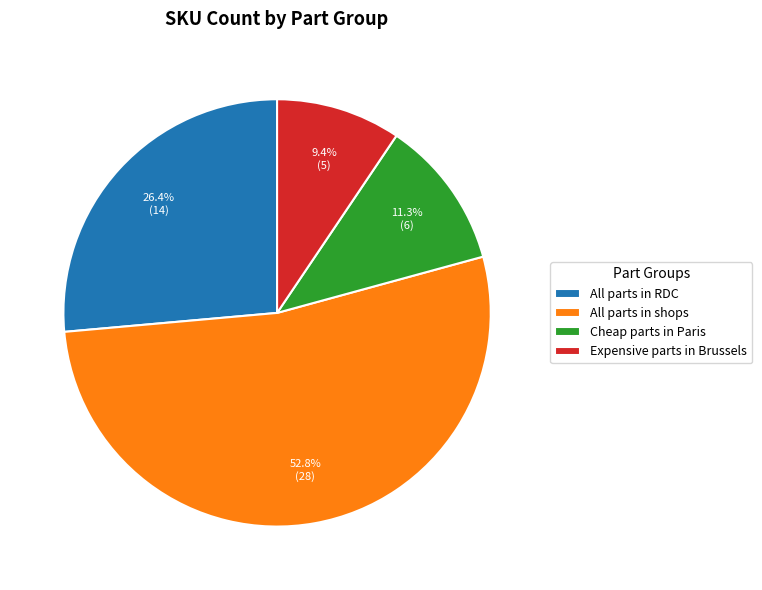

What is the largest slice in the pie chart?

All parts in shops